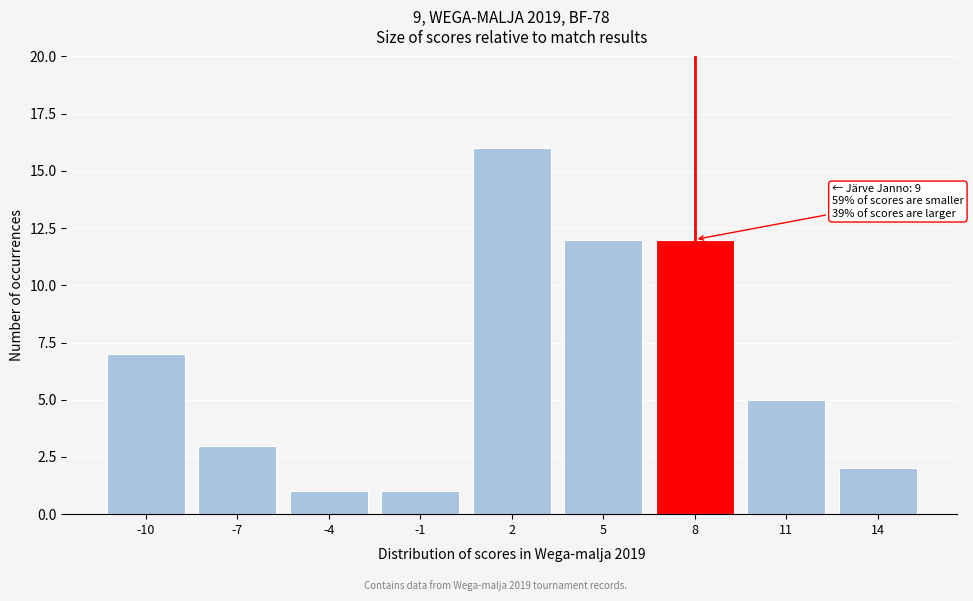

Reading left to right, list all the values displayed in this chart.

-10=7	-7=3	-4=1	-1=1	2=16	5=12	8=12	11=5	14=2